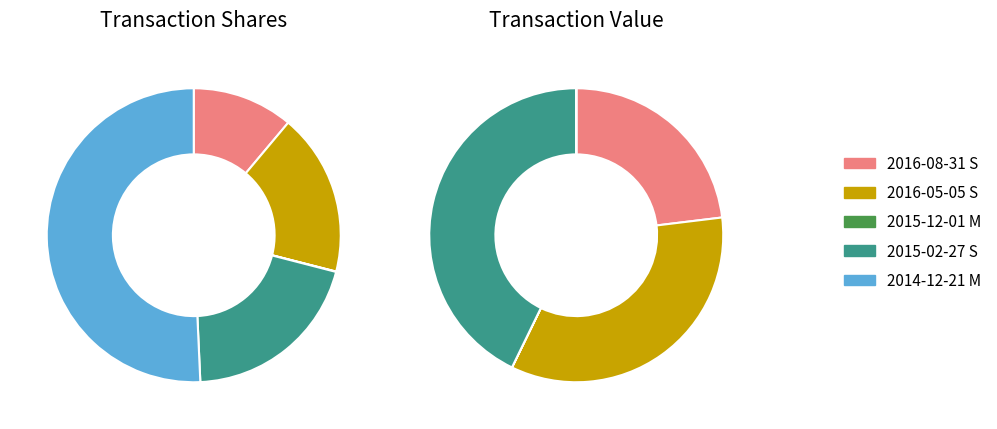

Is it true that 2016-05-05 S is 18% of the pie?

True